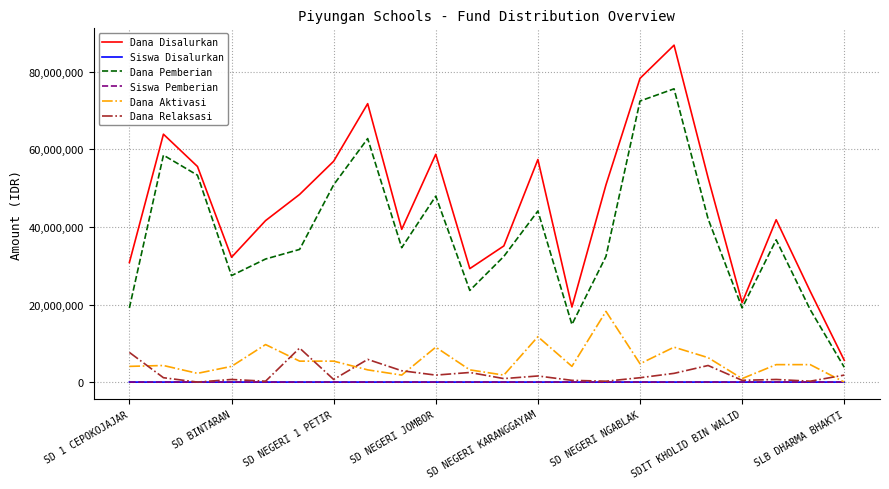

True or false: Siswa Pemberian and Dana Disalurkan cross at least once.

False